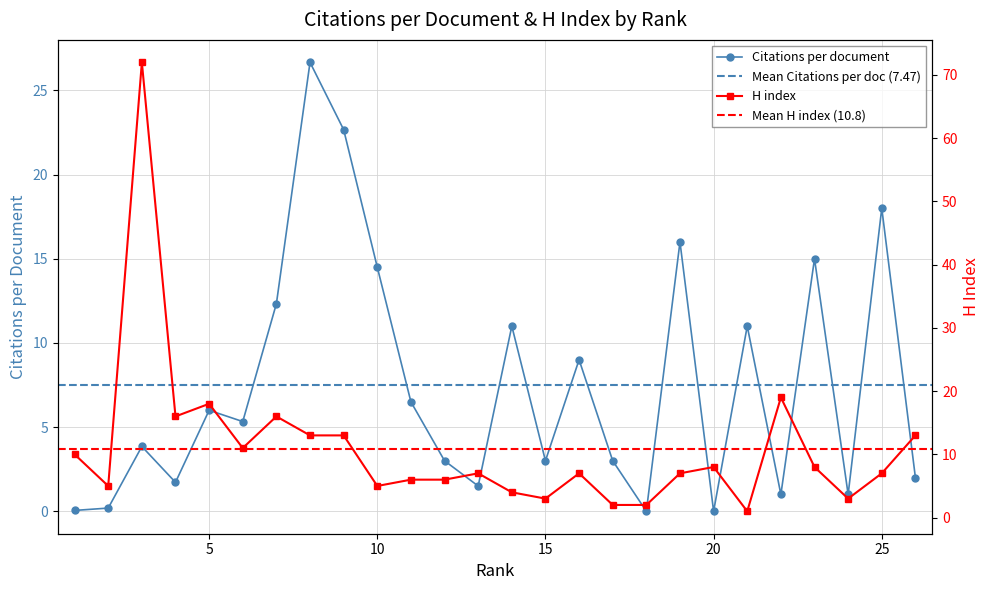

What is the sum of all H index values?

282.0